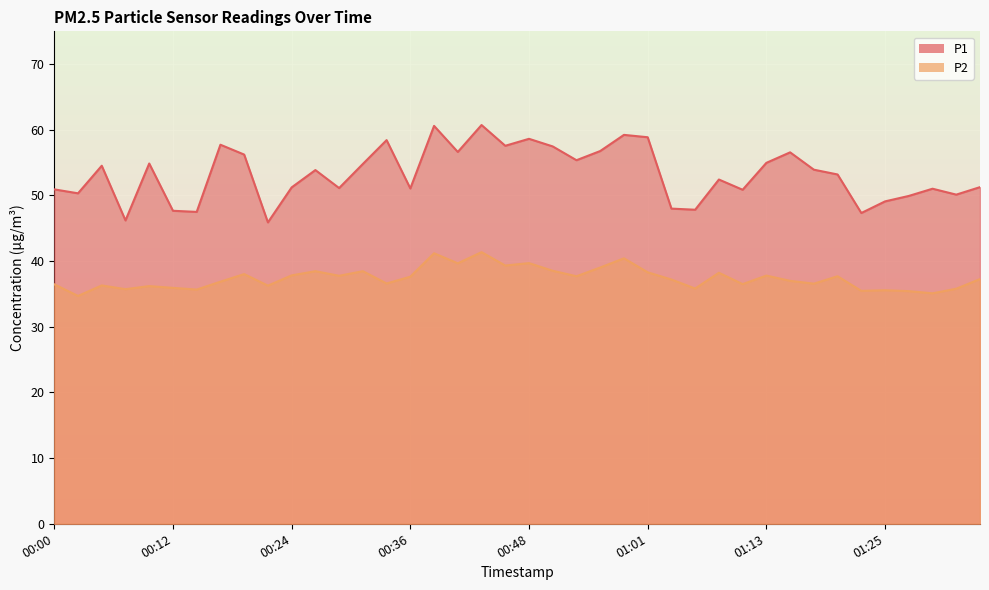

What is the minimum value shown in the chart?

34.7